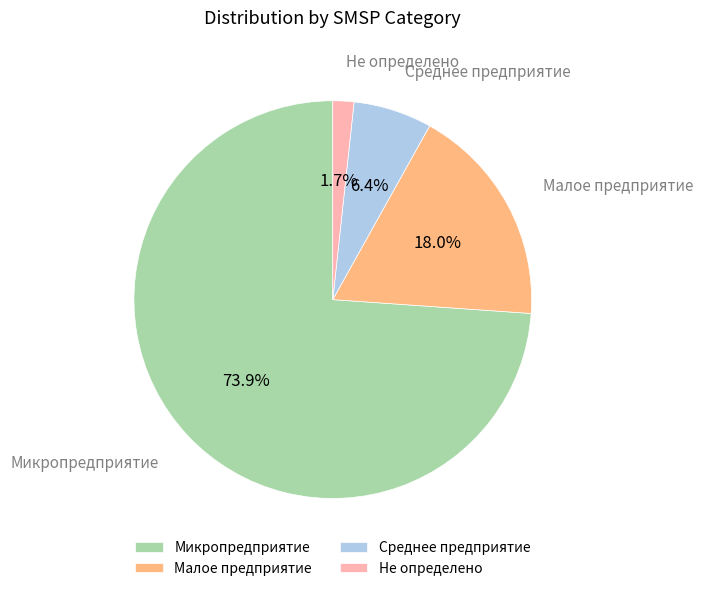

Is it true that Микропредприятие is 69% of the pie?

False